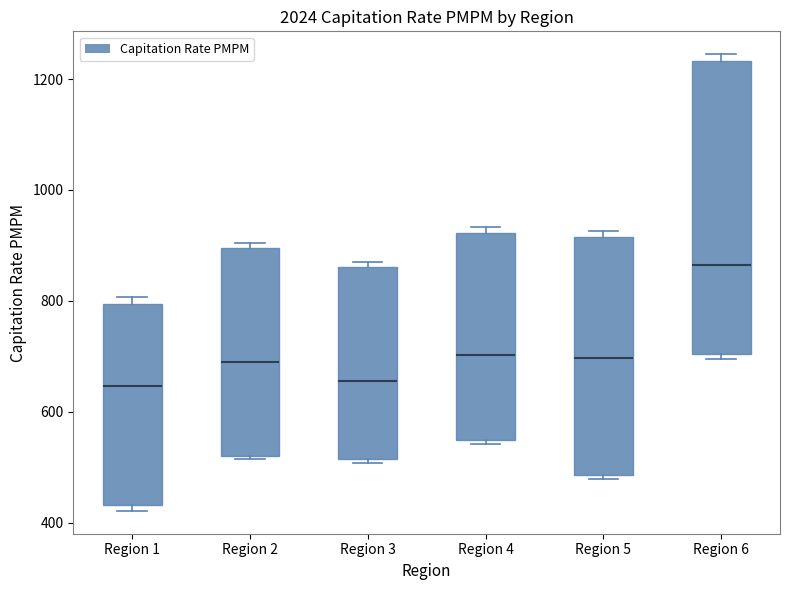

Where is the lower edge of the box for Region 6 on the y-axis? The values are not printed on the chart, so give them approximately, as read against the axis.

700